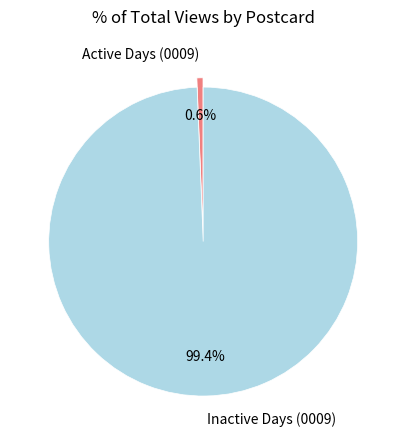

What is the majority slice?

Inactive Days (0009)